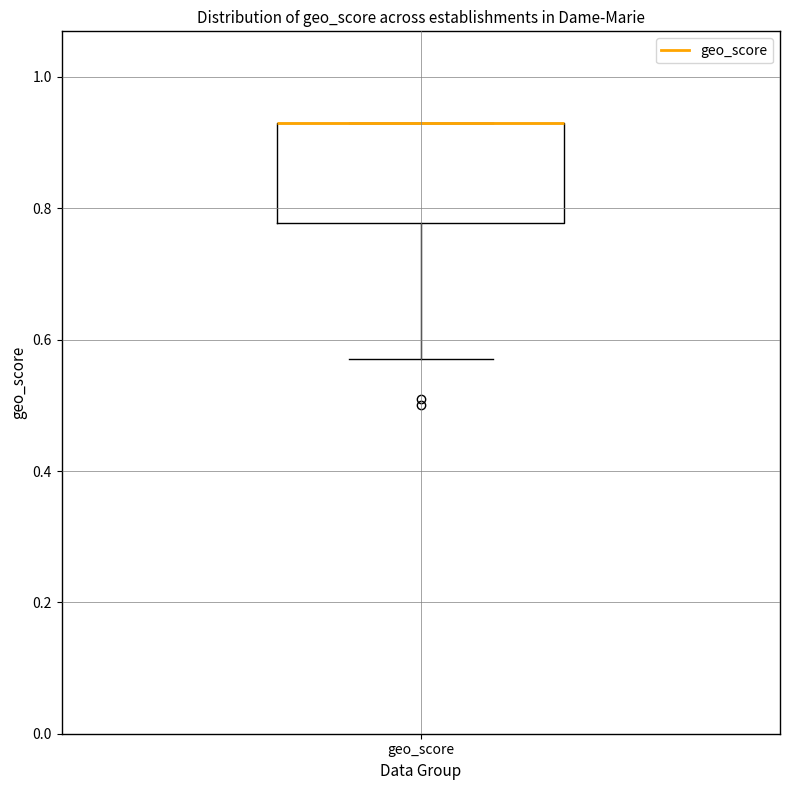

Transcribe this box plot: give where the median line is, the range the box spans, and where the two whiskers end, as read against the y-axis. The values are not printed on the chart, so give them approximately, as read against the axis.

median 0.94 (drawn on the box's upper edge), box 0.78 to 0.94, whiskers 0.58 to 0.94